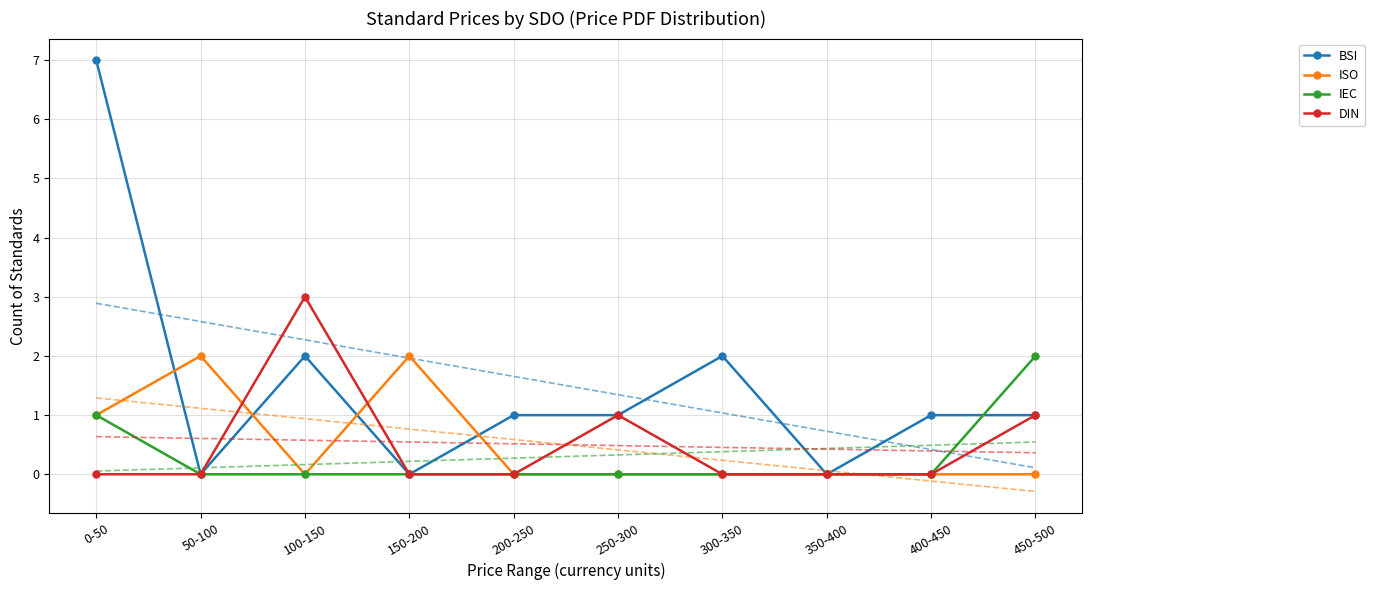

Which has a higher value, 50-100 or 450-500?

450-500